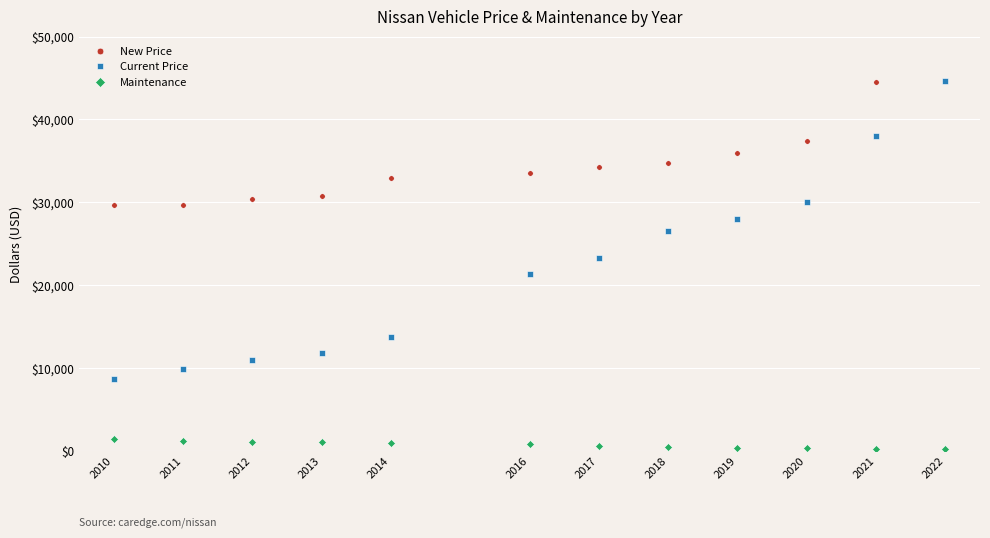

True or false: Current Price and Maintenance cross at least once.

False